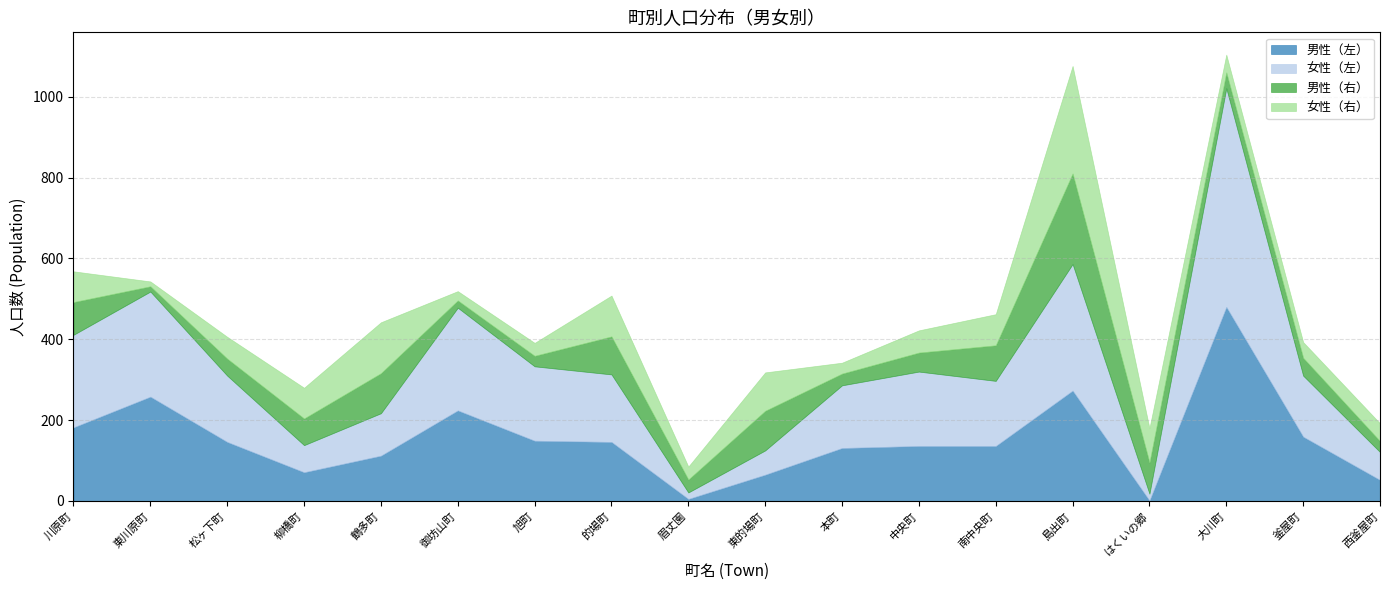

What is the difference between the 男性（左） values at 東的場町 and 東川原町?

193